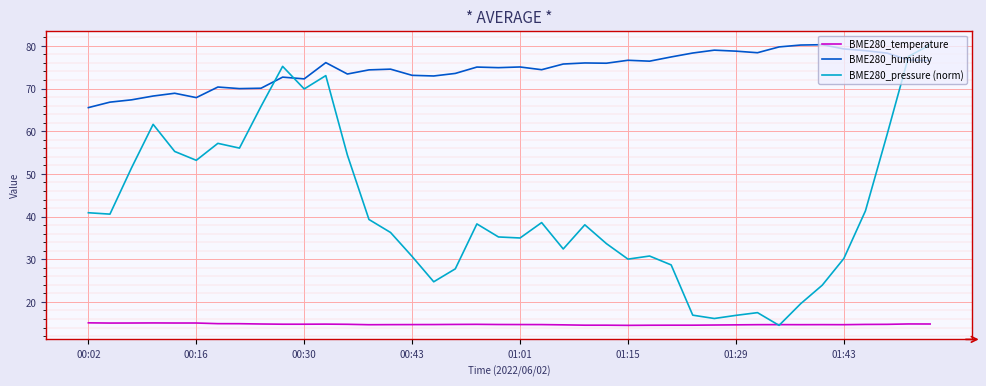

Which series has the largest range (max minus min)?

BME280_pressure (norm)